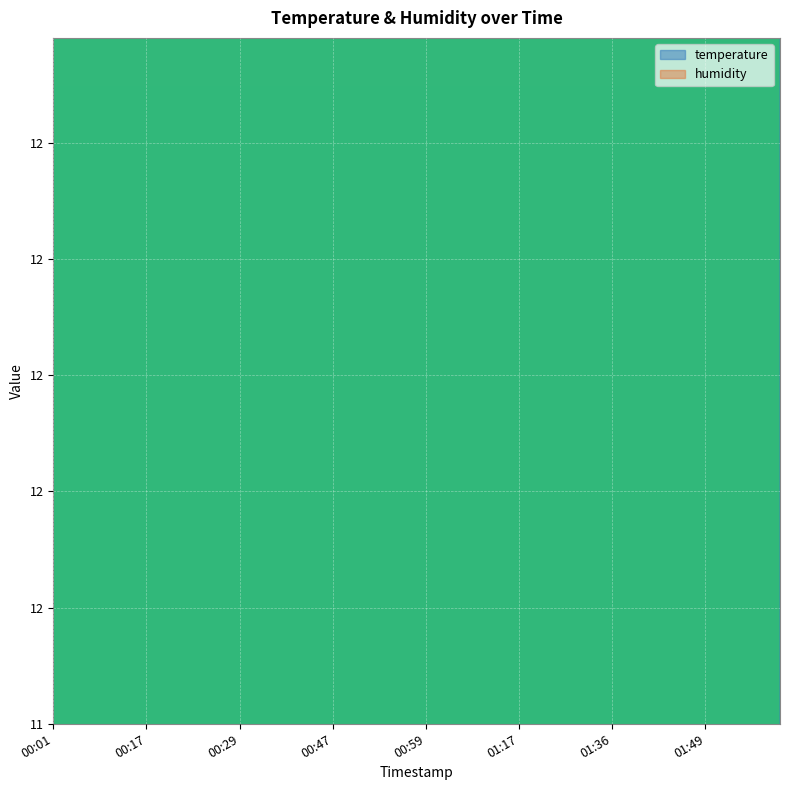

Rank the categories by value from lowest to highest.

02:04, 01:49, 02:02, 01:44, 01:46, 01:52, 01:59, 01:34, 01:36, 01:39, 01:41, 01:23, 01:26, 01:07, 01:12, 01:15, 01:20, 00:41, 00:47, 00:49, 00:52, 00:57, 00:59, 01:09, 01:17, 00:24, 00:31, 00:44, 00:54, 00:01, 00:19, 00:22, 00:27, 00:29, 00:34, 00:04, 00:06, 00:08, 00:11, 00:17